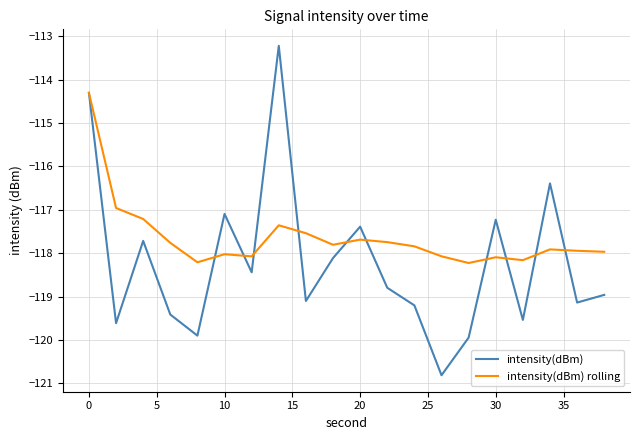

Which series has the largest total across all categories?

intensity(dBm) rolling